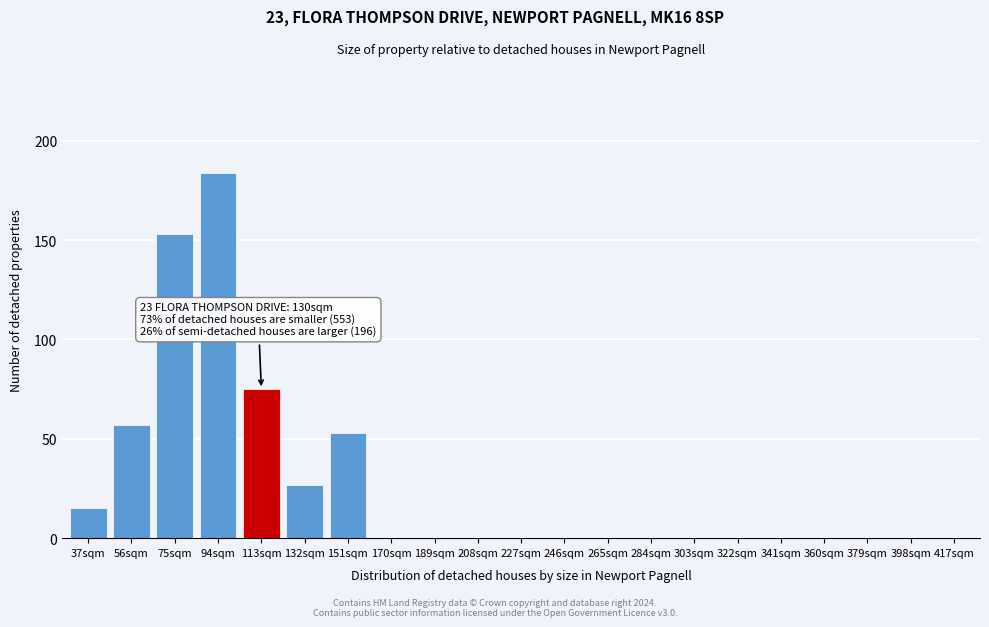

Reading left to right, list all the values displayed in this chart.

37sqm=15	56sqm=57	75sqm=153	94sqm=184	113sqm=75	132sqm=27	151sqm=53	170sqm=0	189sqm=0	208sqm=0	227sqm=0	246sqm=0	265sqm=0	284sqm=0	303sqm=0	322sqm=0	341sqm=0	360sqm=0	379sqm=0	398sqm=0	417sqm=0